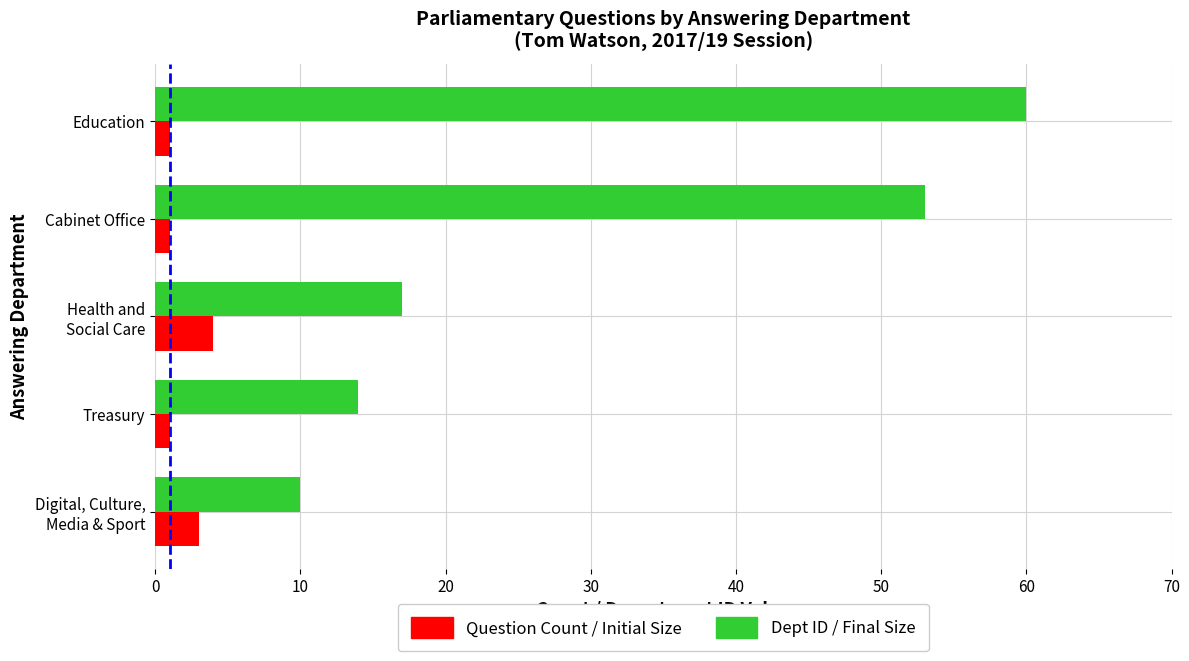

Which series has the largest range (max minus min)?

Dept ID / Final Size